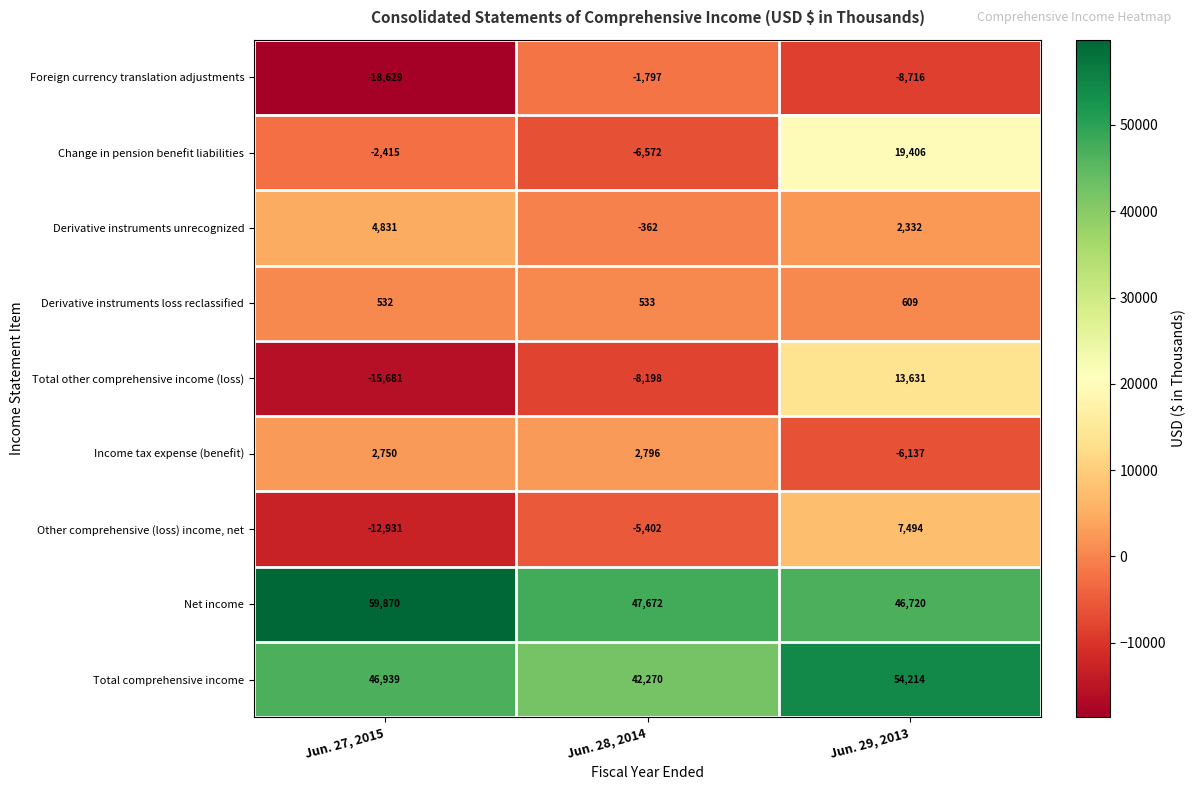

Which series has the largest range (max minus min)?

Total other comprehensive income (loss)